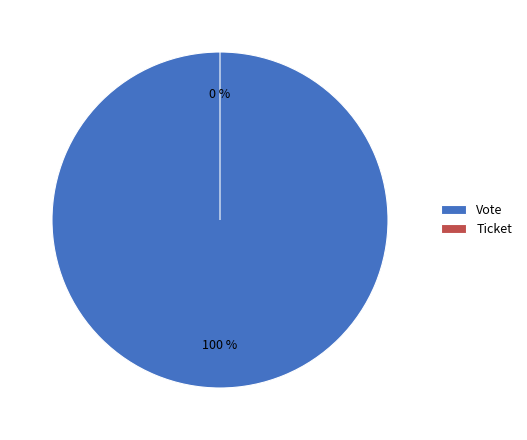

To the nearest percent, what is the average slice percentage?

50%